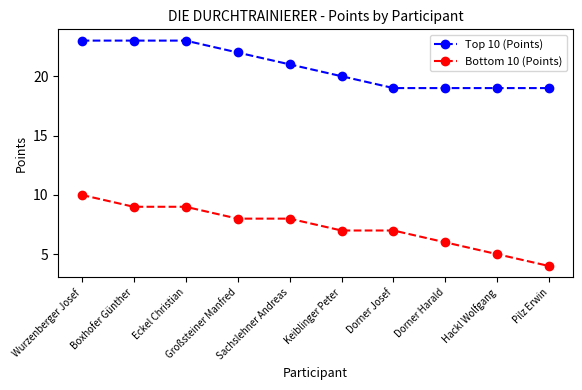

Rank the series by their average value, from lowest to highest.

Bottom 10 (Points), Top 10 (Points)